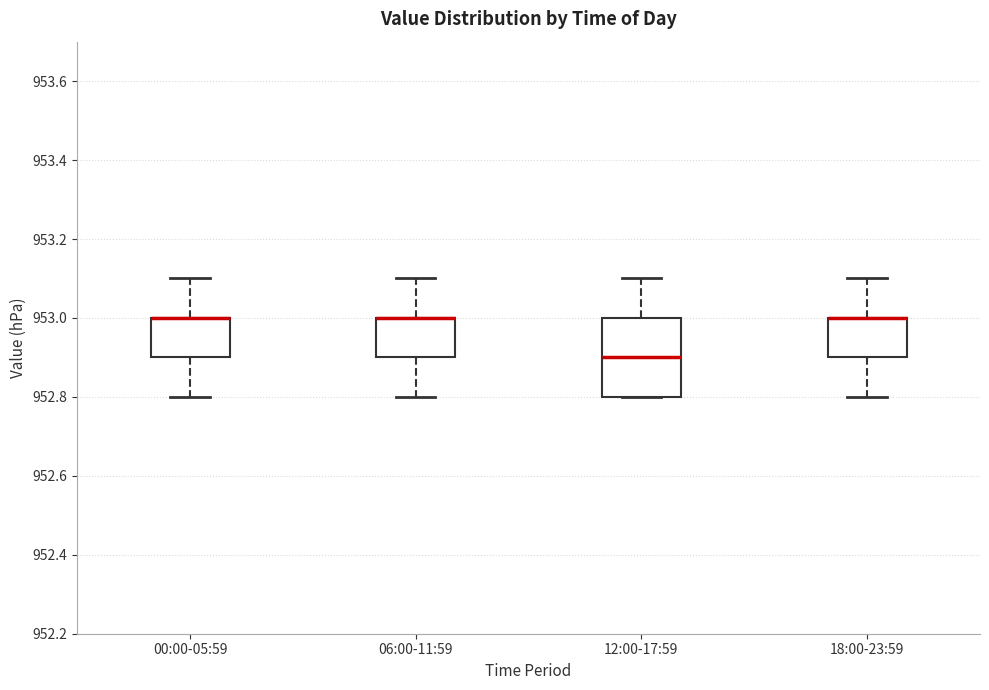

Where is the upper edge of the box for 18:00-23:59 on the y-axis? The values are not printed on the chart, so give them approximately, as read against the axis.

953.0